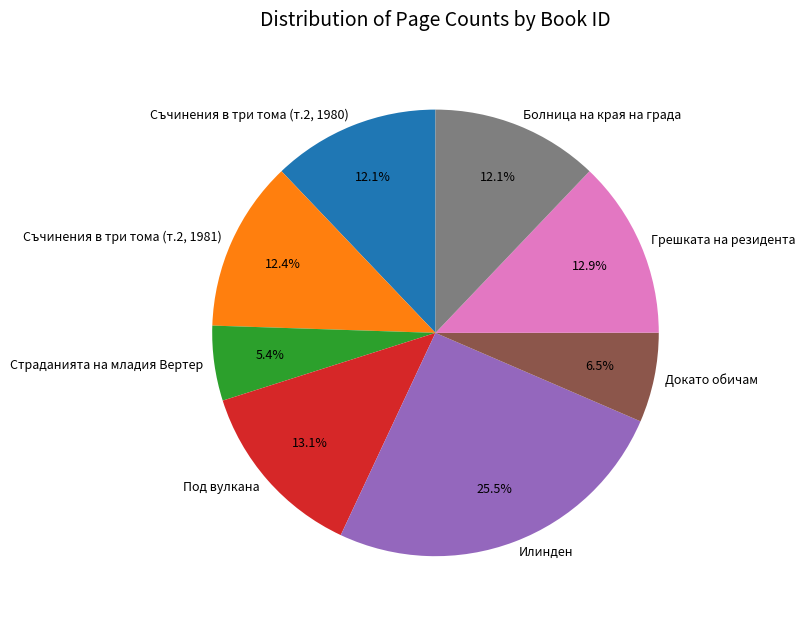

How many segments does this pie chart have?

8